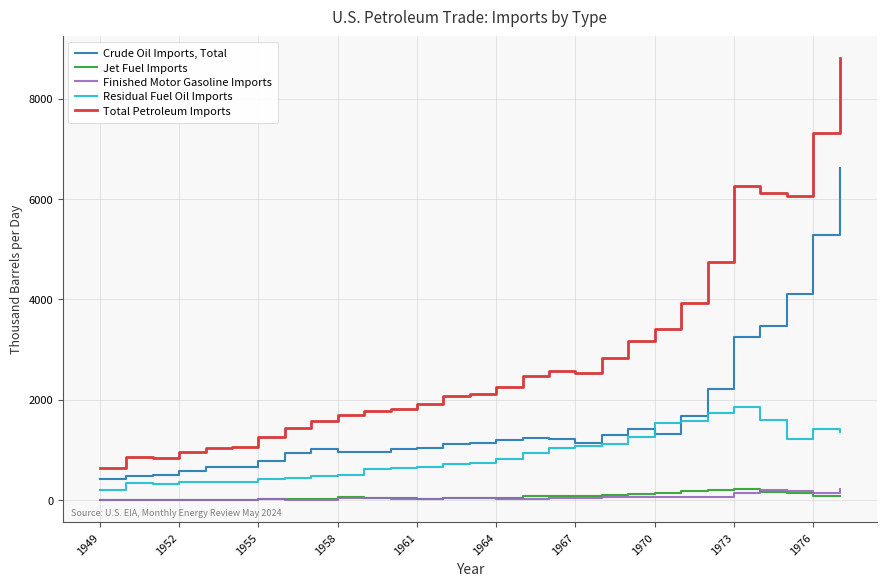

Rank the series by their maximum value, from highest to lowest.

Total Petroleum Imports, Crude Oil Imports, Total, Residual Fuel Oil Imports, Finished Motor Gasoline Imports, Jet Fuel Imports